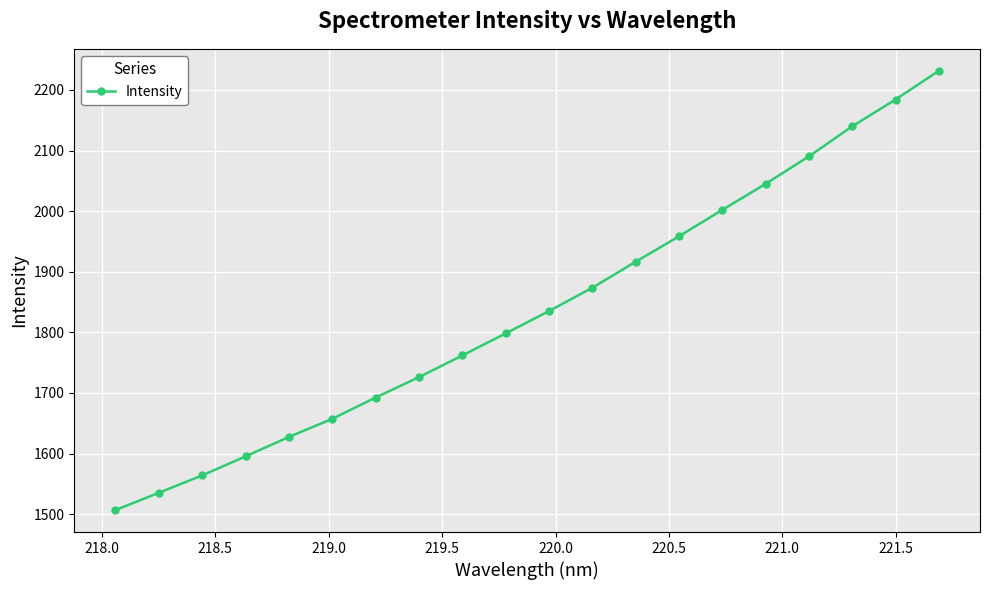

True or false: the data has more than 0 interior local peaks.

False